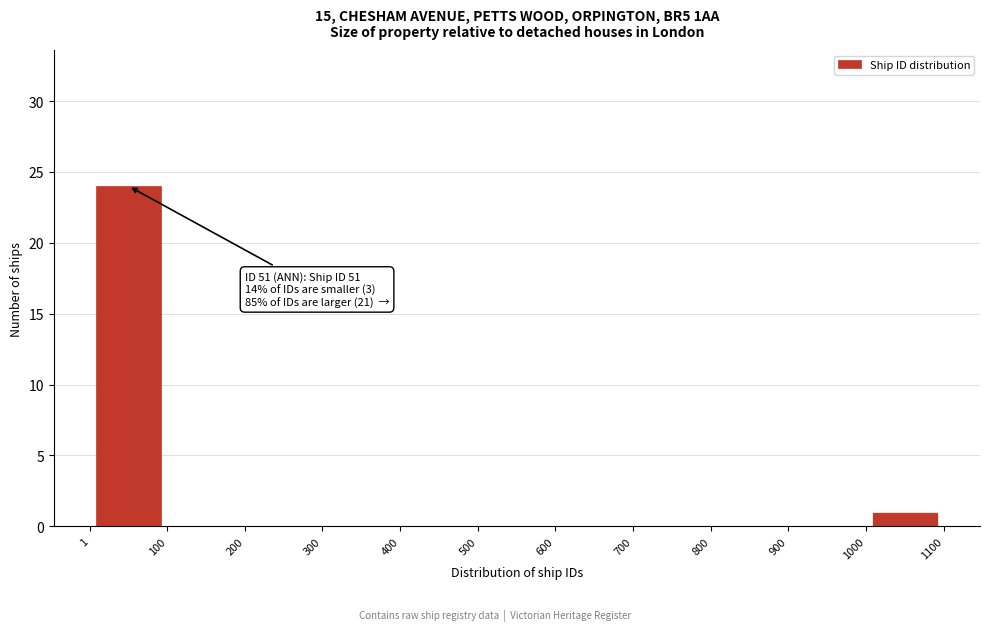

Over which range of the x-axis is the bar tallest?

1 to 100